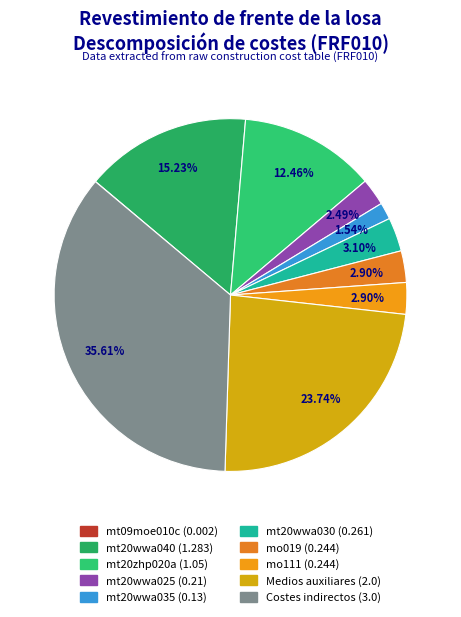

What is the change in value from mt20zhp020a (1.05) to mt20wwa025 (0.21)?

-0.8